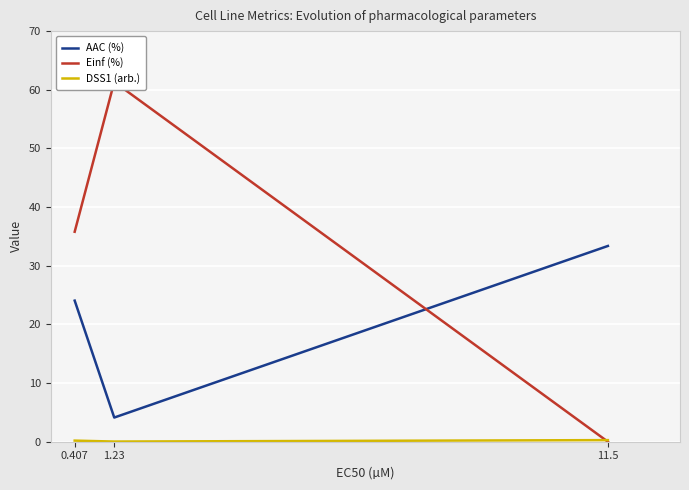

The value of DSS1 (arb.) at 1.23 is 0.0. True or false?

True